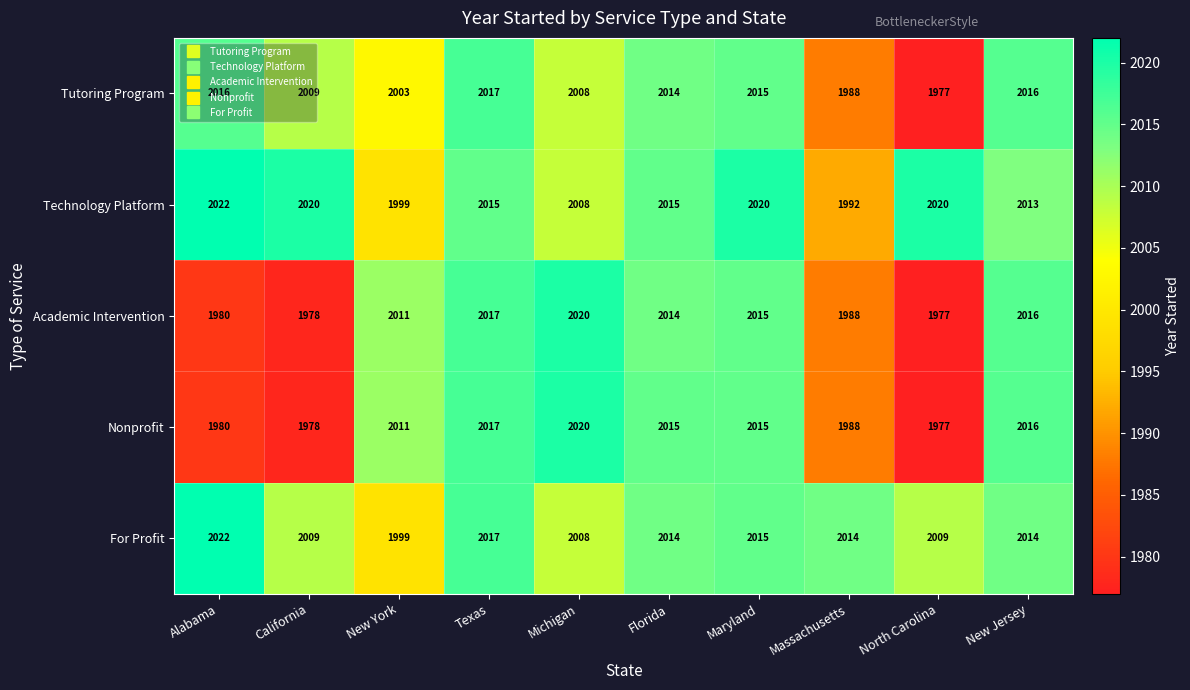

What is the sum of all Tutoring Program values?

20063